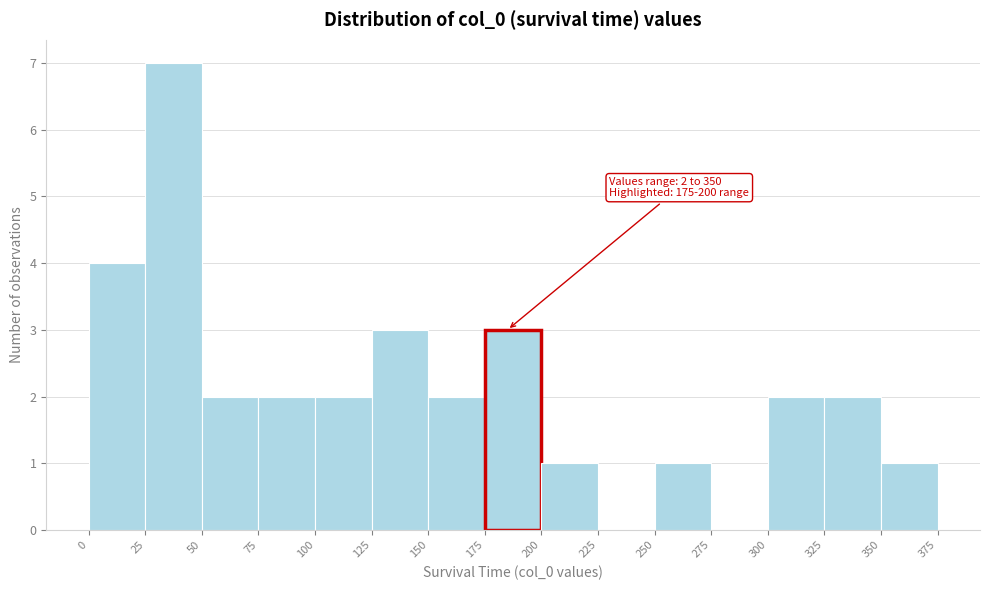

Which range on the x-axis has the tallest bar?

25 to 50